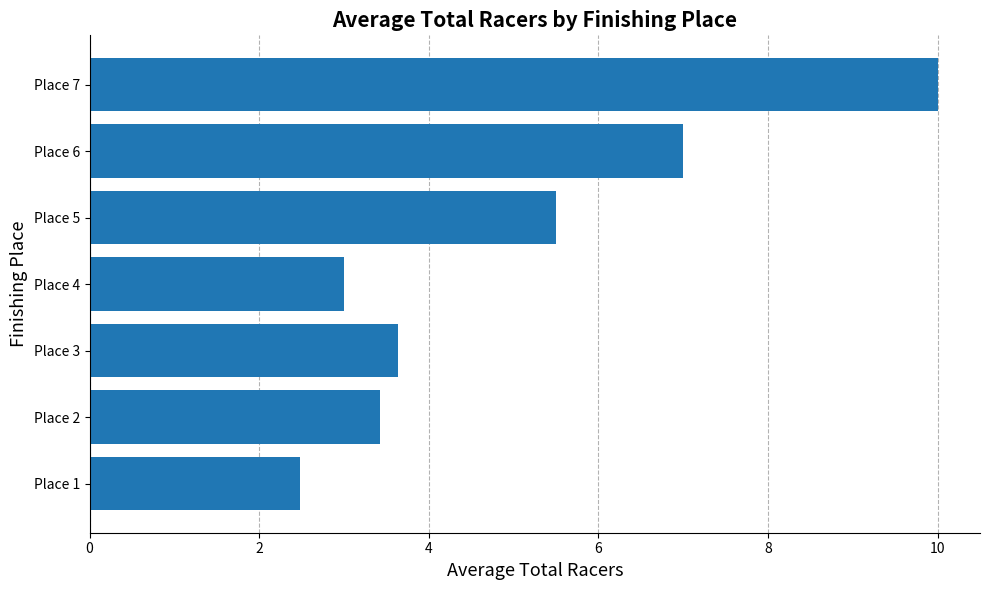

What is the smallest value displayed?

2.5